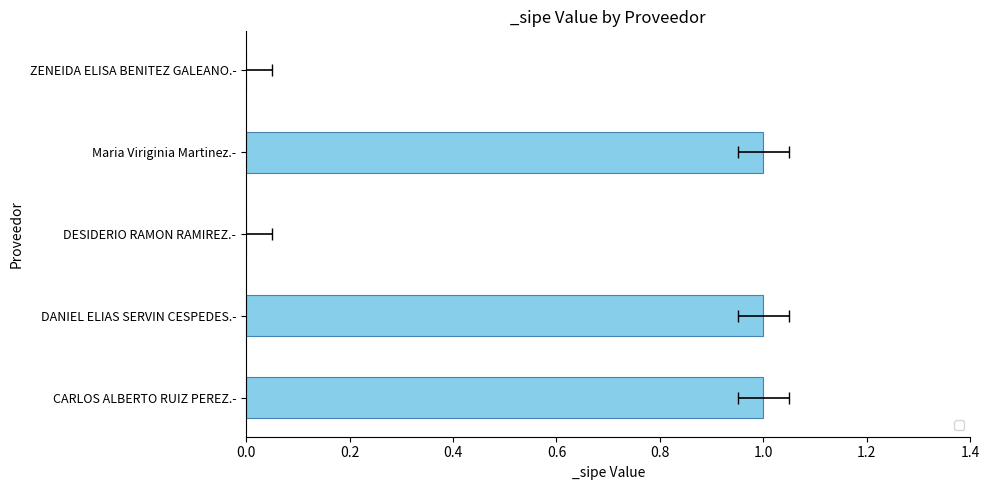

What value does the data have at CARLOS ALBERTO RUIZ PEREZ.-?

1